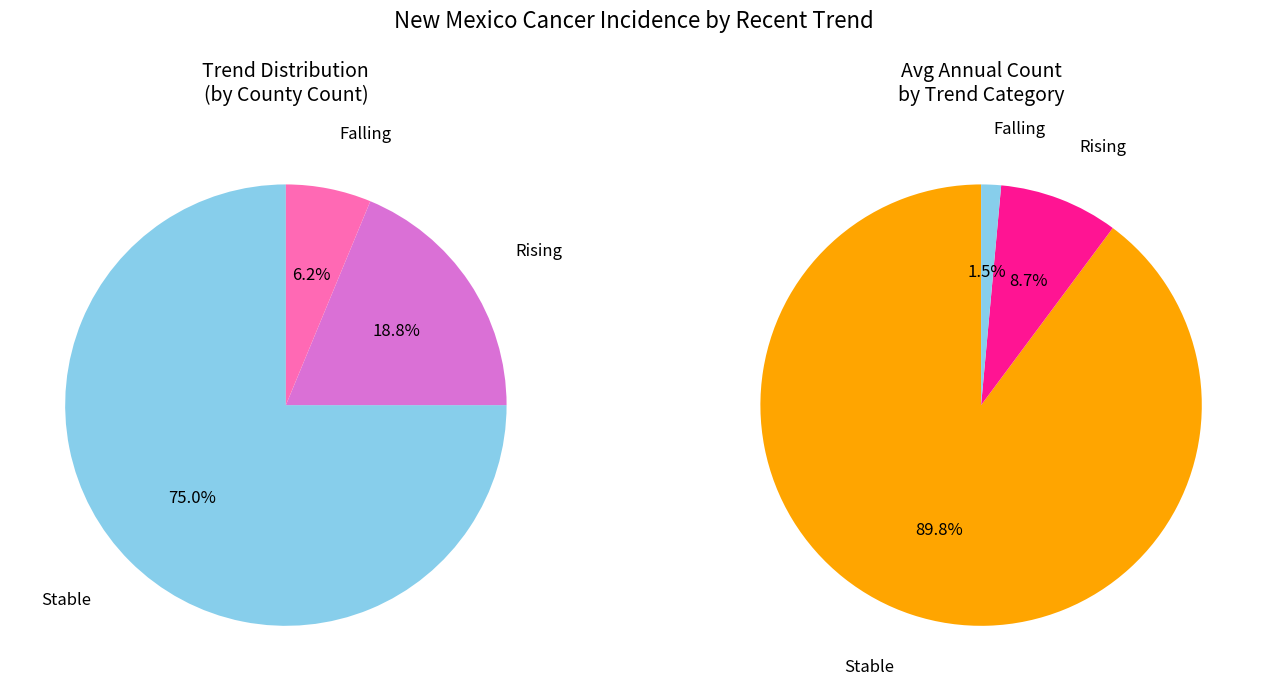

Combined, do falling and stable account for over 50%?

Yes